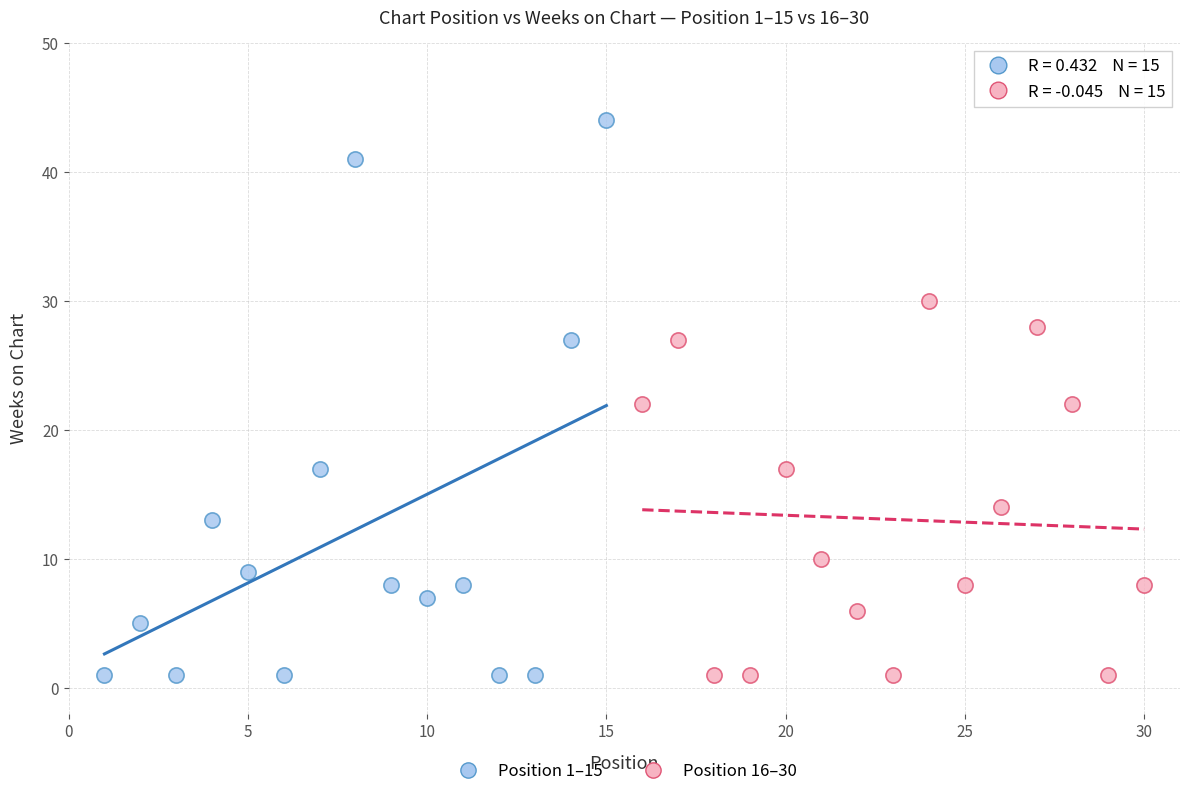

Which series reaches the maximum Y coordinate?

Position 1–15